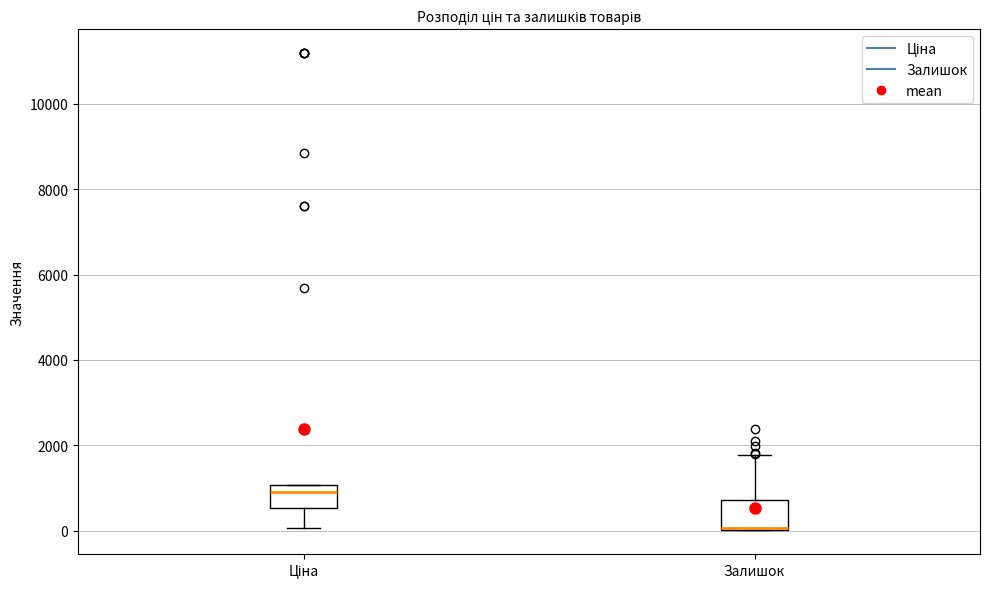

Where is the upper edge of the box for Залишок on the y-axis? The values are not printed on the chart, so give them approximately, as read against the axis.

800